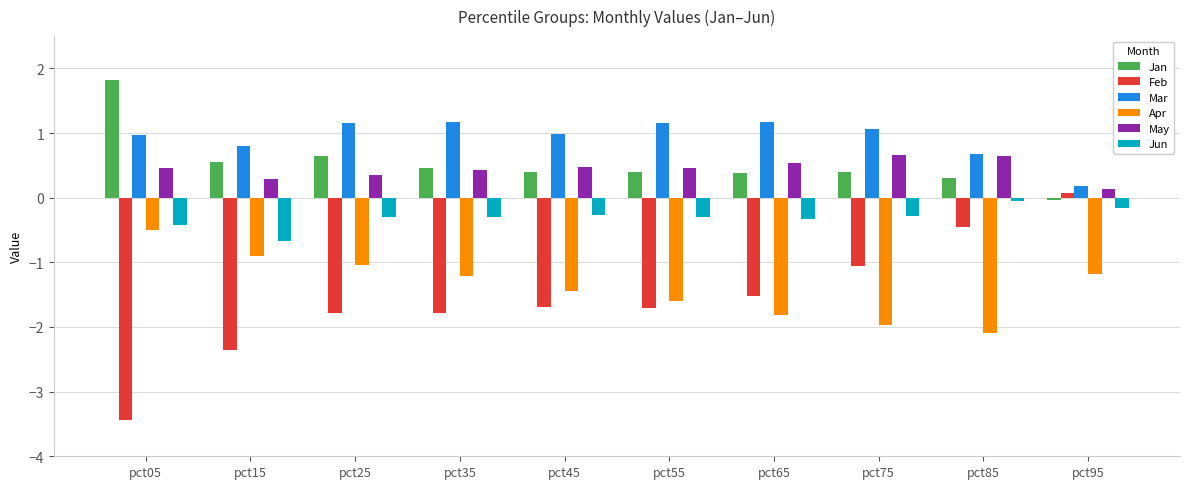

Does the chart contain stacked bars?

No